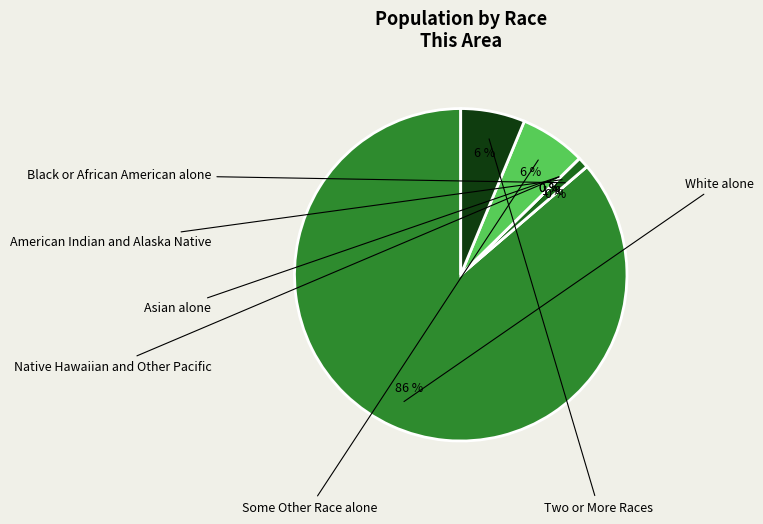

To the nearest percent, what is the difference between the largest and smallest slice percentages?

86%